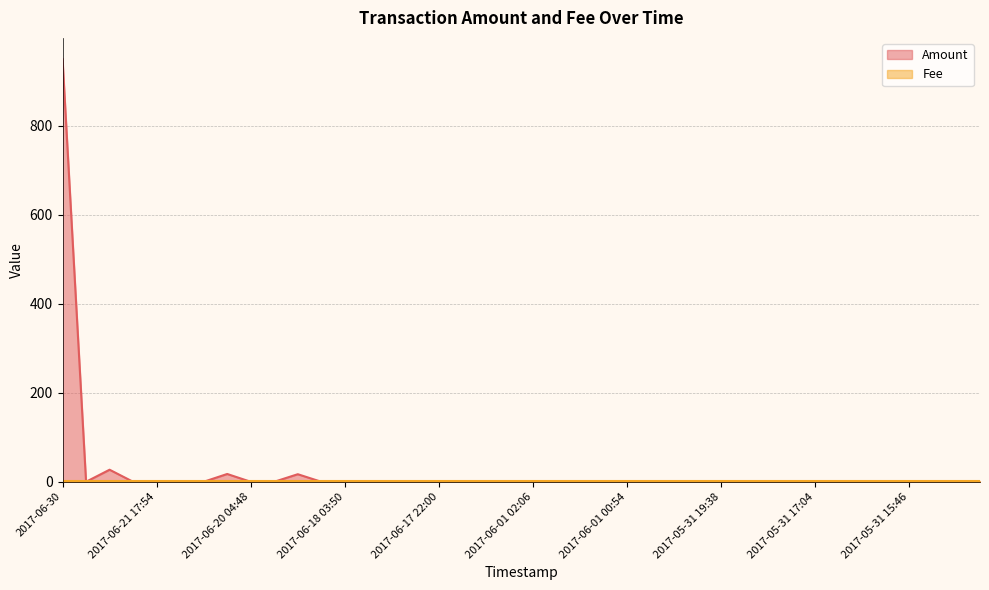

How many categories are shown in the chart?

40